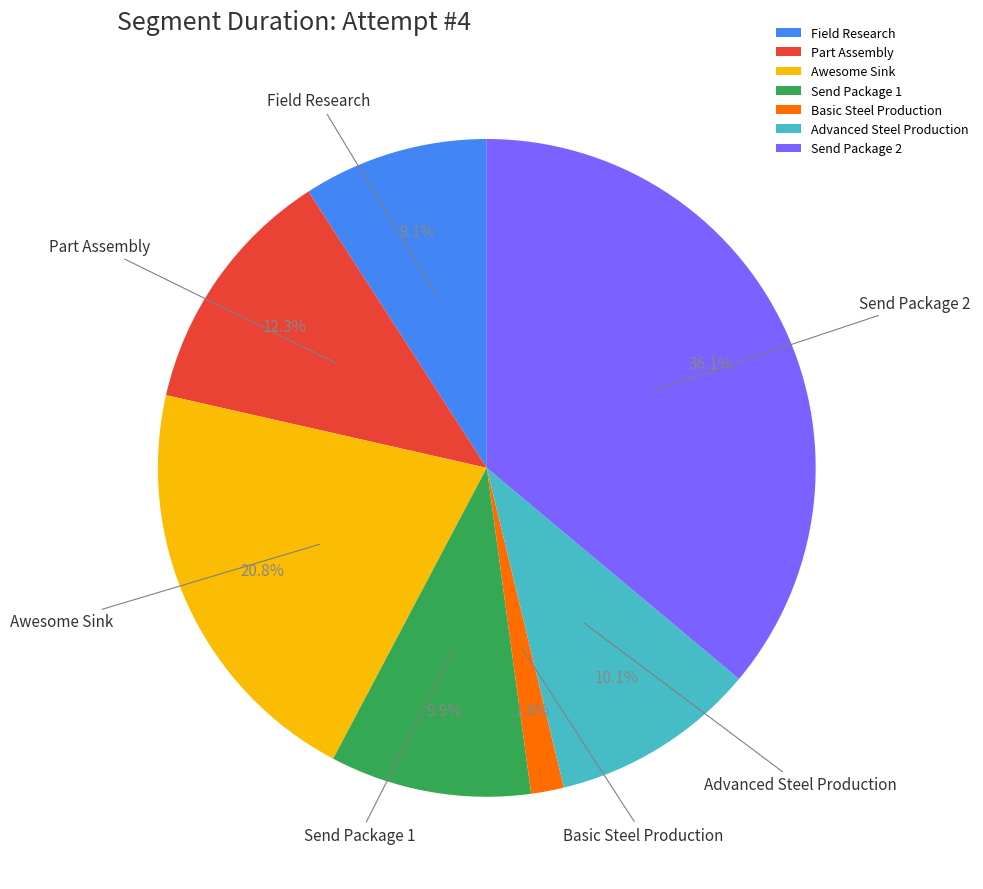

What percentage is NOT represented by Basic Steel Production?

98.4%